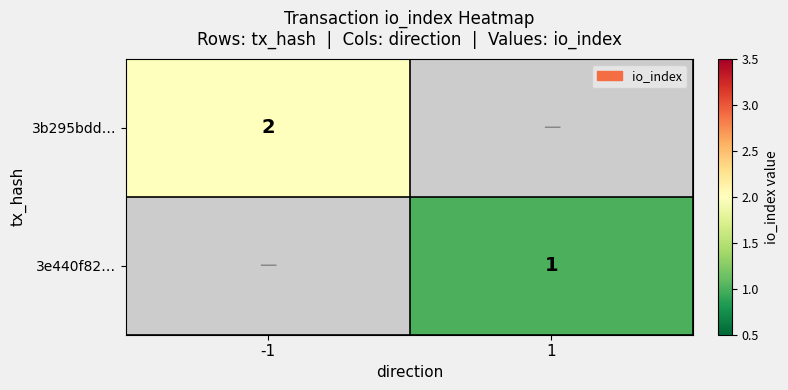

The value of 3b295bdd… at -1 is 3. True or false?

False